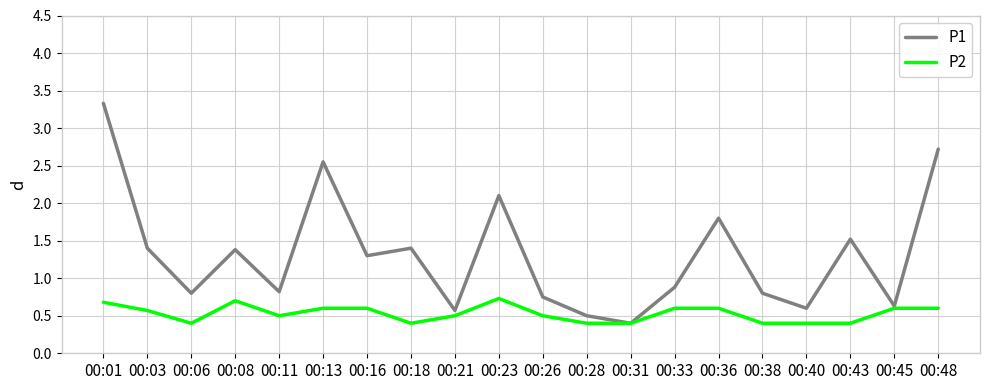

True or false: P1 has a value of 1.3 at 00:11.

False